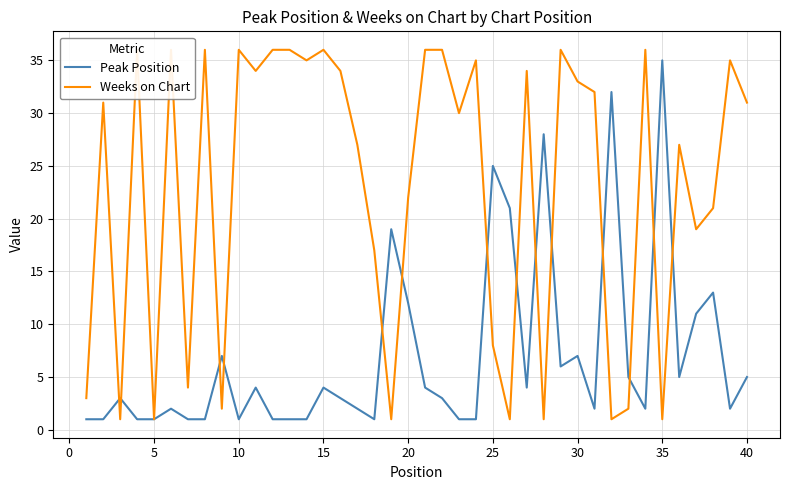

At which label does Peak Position reach its peak?

35